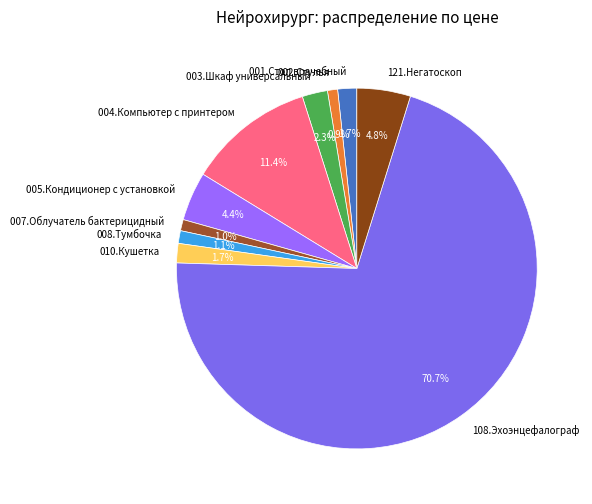

Does 001.Стол врачебный represent more than half of the total?

No